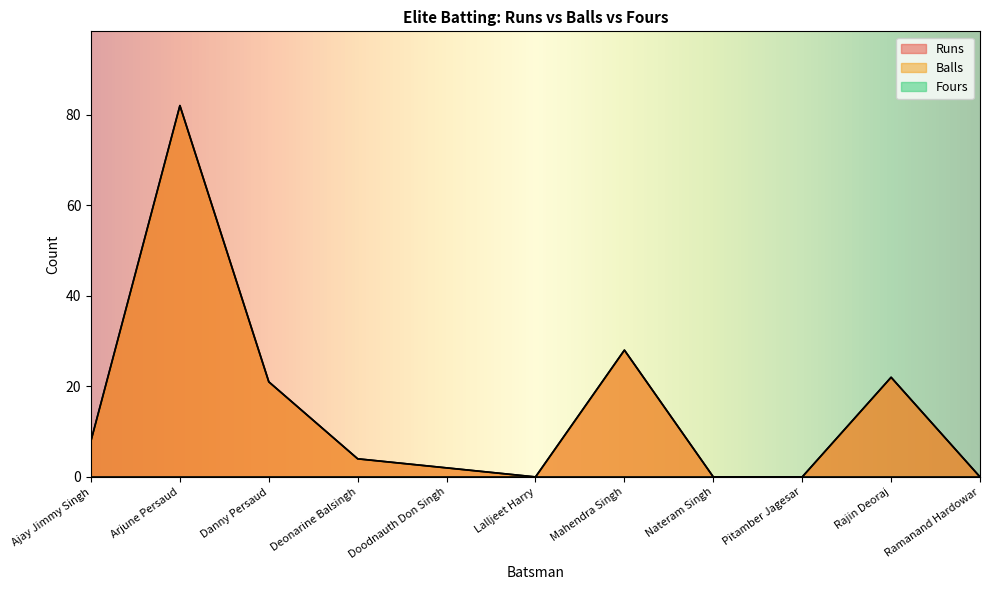

What is the label of the 3rd point from the right?

Pitamber Jagesar